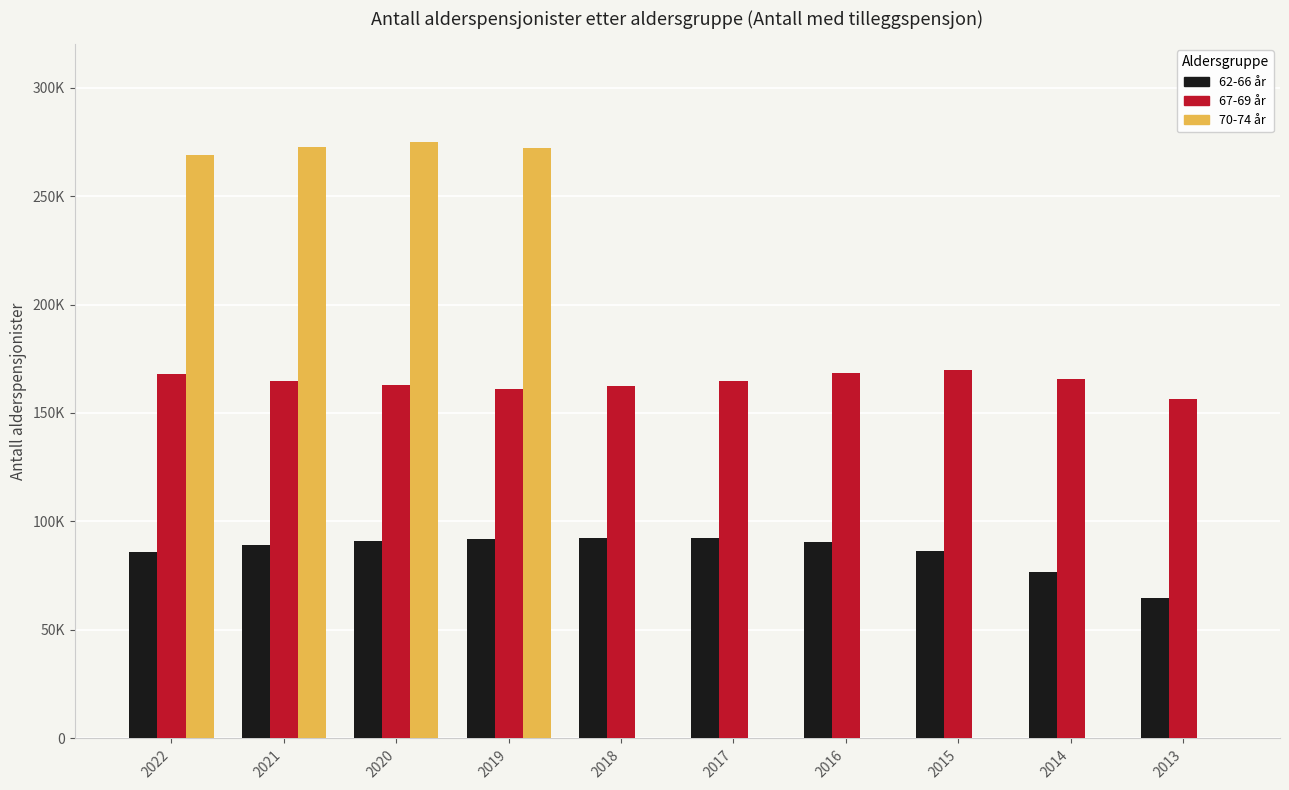

Are the bars grouped side by side (vs. stacked)?

Yes